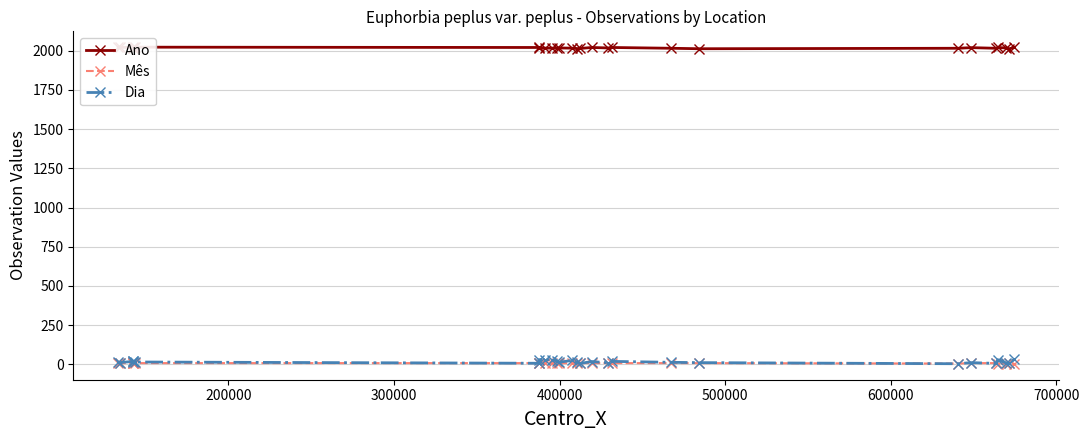

How many lines are shown in the chart?

3